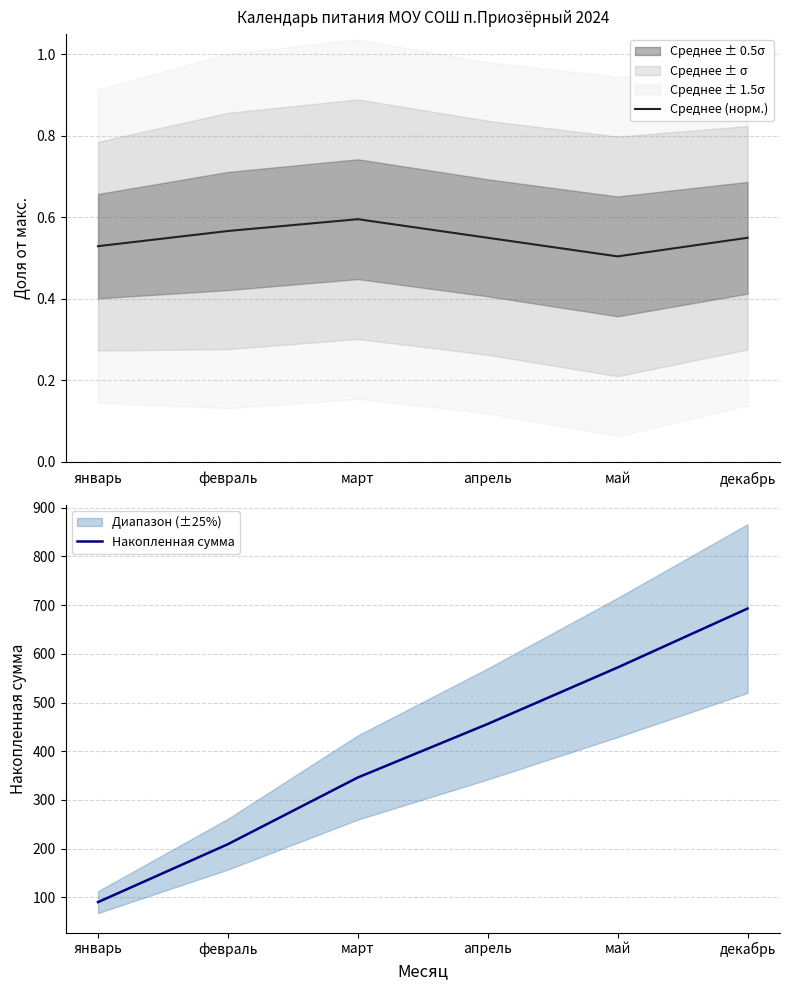

At which category does the chart reach its minimum across all series?

май